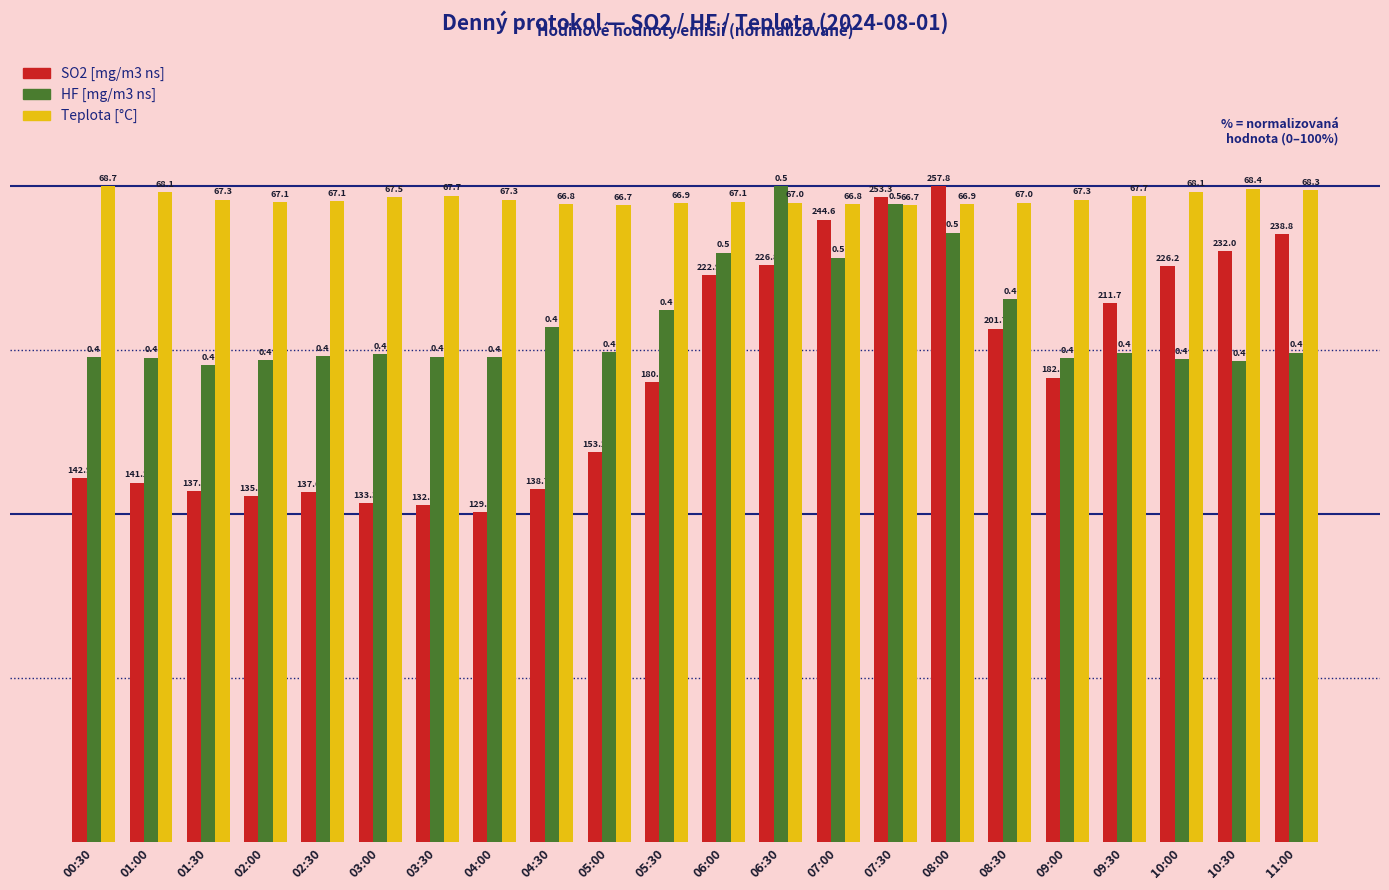

How many bars are there in total?

66